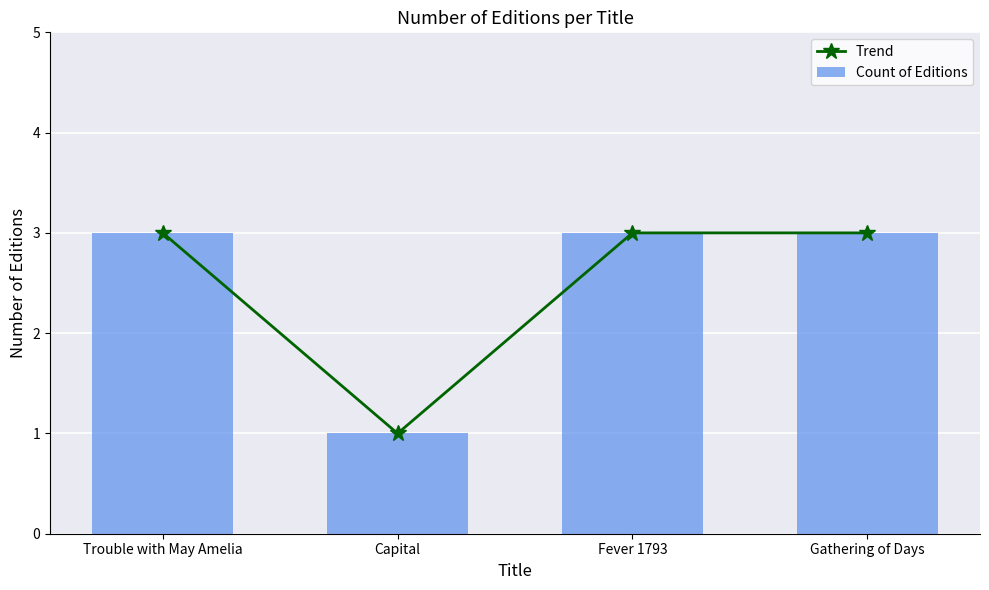

Which category has the highest value in the Count of Editions series?

Trouble with May Amelia